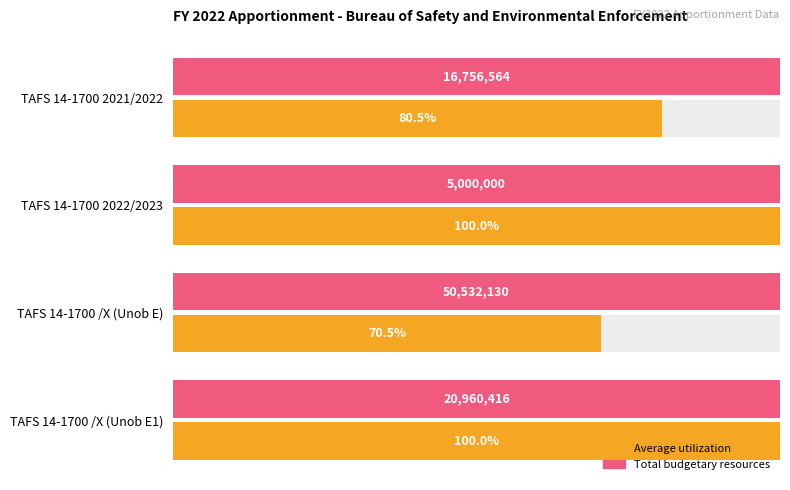

What are all the series names shown in the legend?

Average utilization, Total budgetary resources